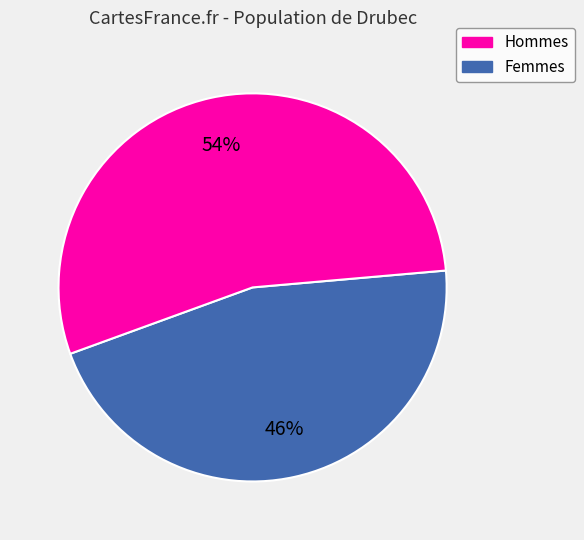

Combined, do Hommes and Femmes account for over 50%?

Yes